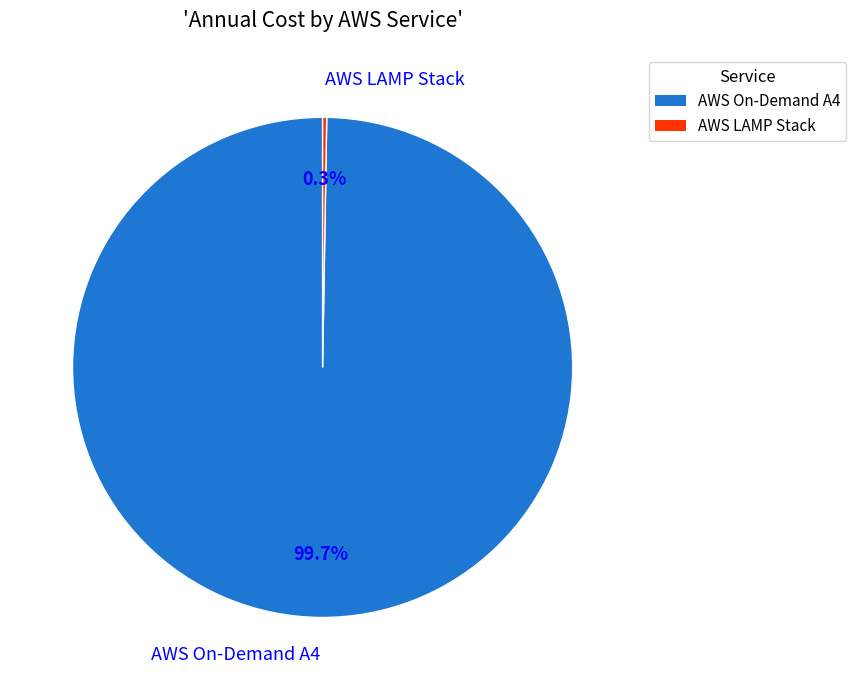

Which slice is the largest?

AWS On-Demand A4